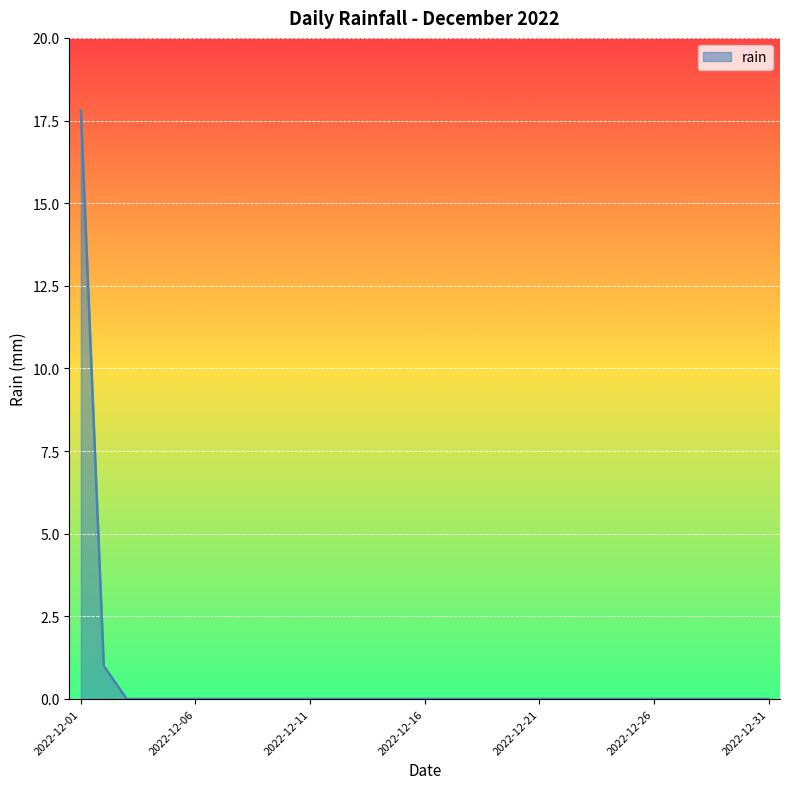

What is the maximum value shown in the chart?

17.8